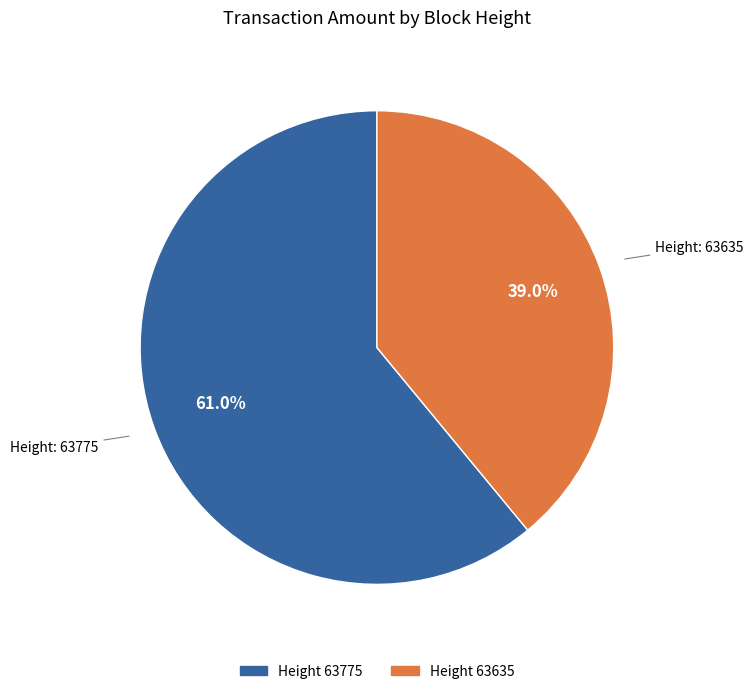

To the nearest percent, what is the difference between the largest and smallest slice percentages?

22%